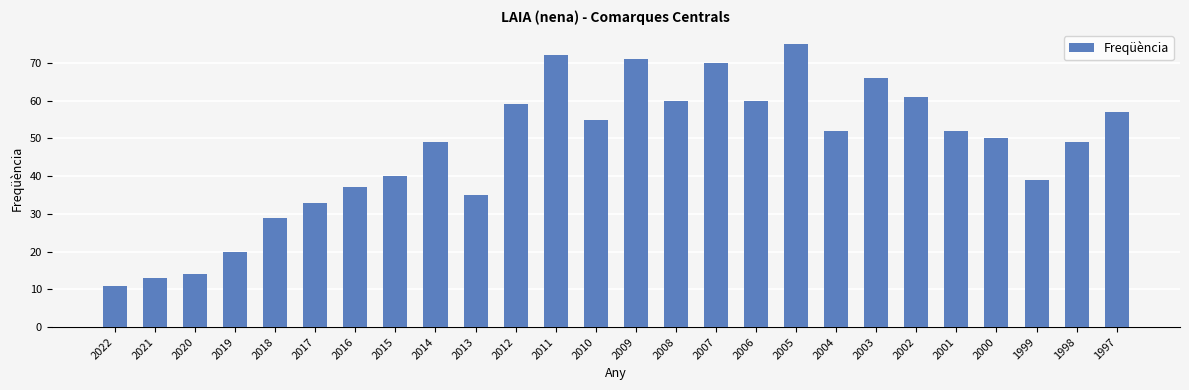

What is the greatest value displayed?

75